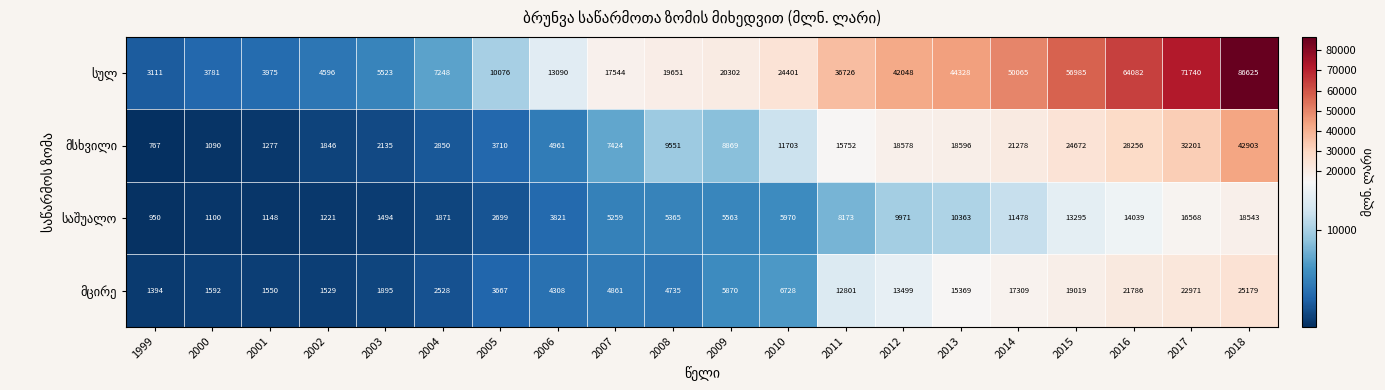

How many data points does each series have?

20